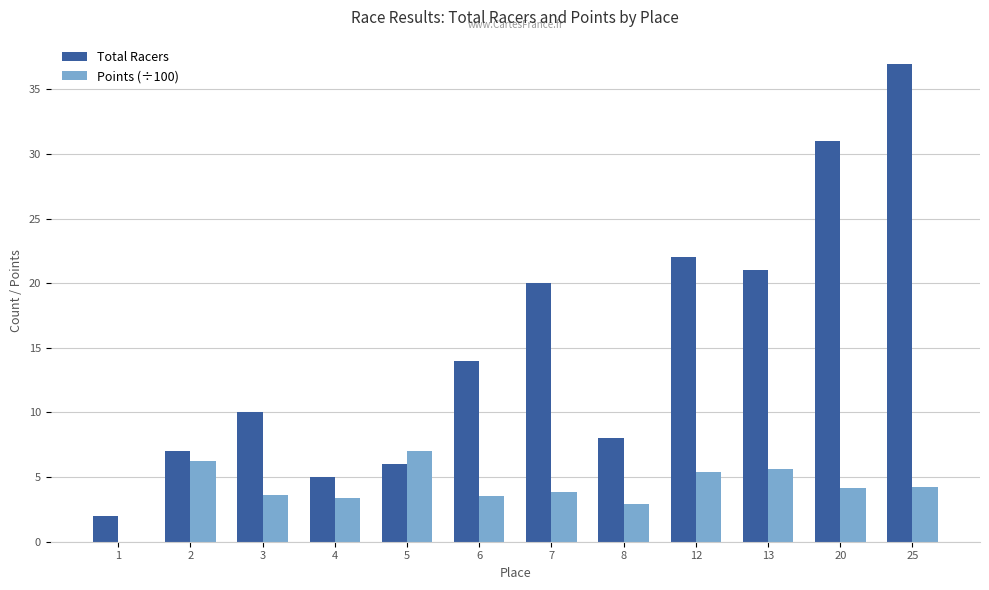

What is the total value across all series at 5?

13.0